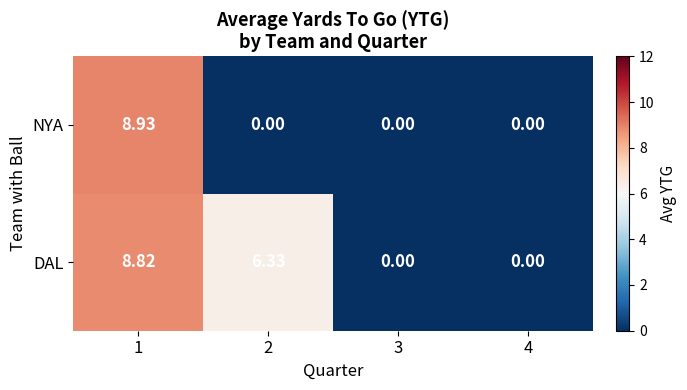

Is the value of DAL at 1 greater than the value of NYA at 4?

Yes